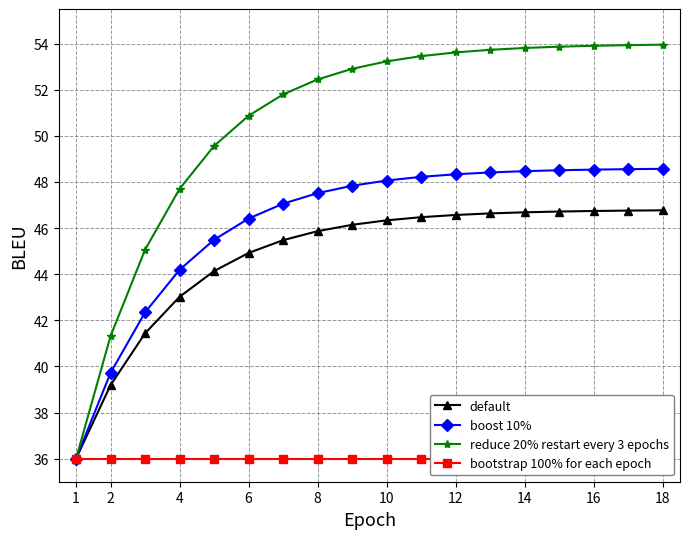

At how many categories does at least one series exceed 53?

9